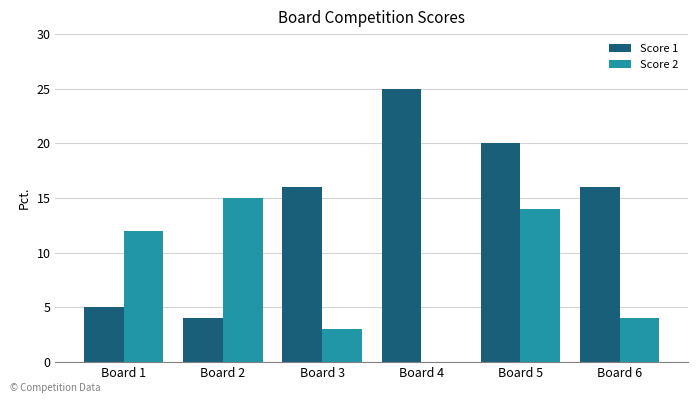

Which series has the largest range (max minus min)?

Score 1